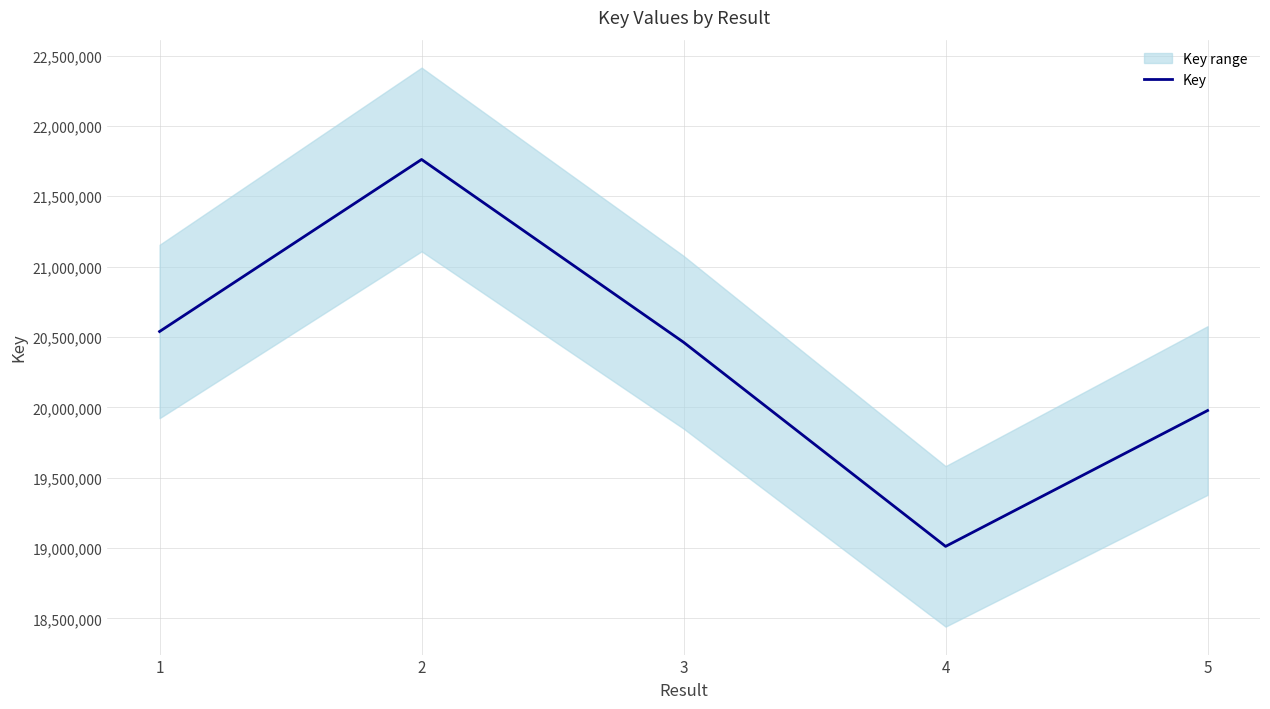

Rank the categories by value from lowest to highest.

4, 5, 3, 1, 2